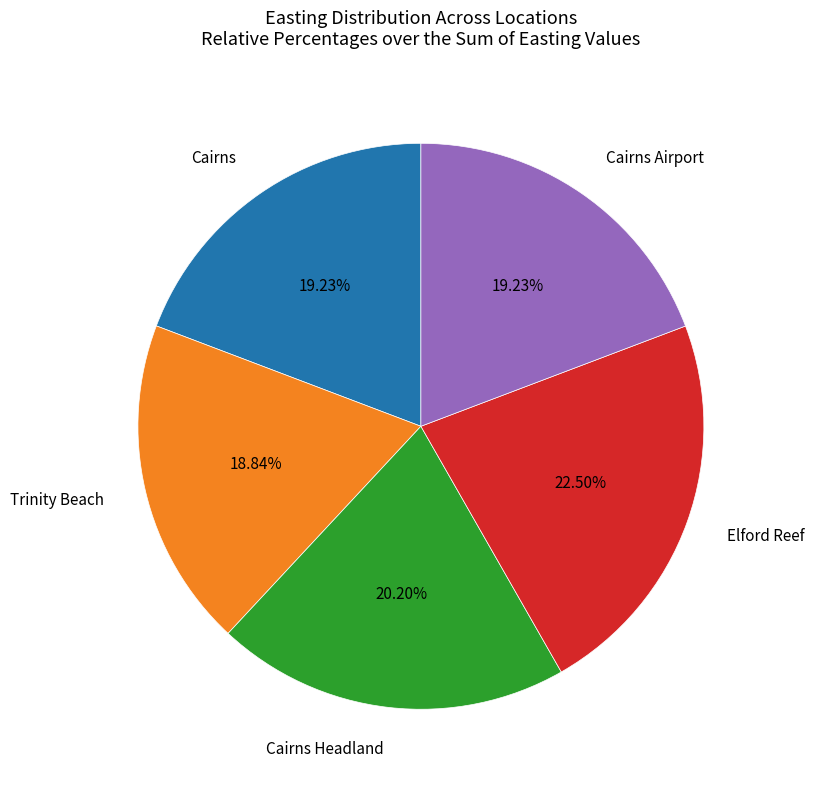

Is there any slice that represents more than half of the pie?

No